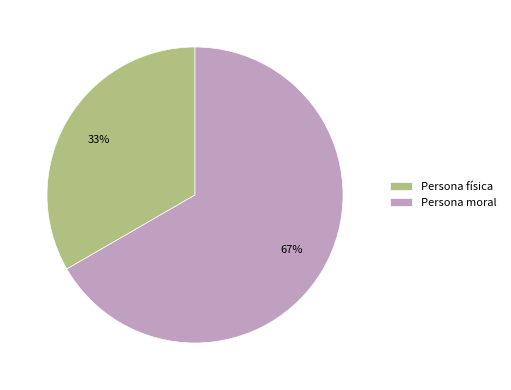

Between Persona física and Persona moral, which is larger?

Persona moral